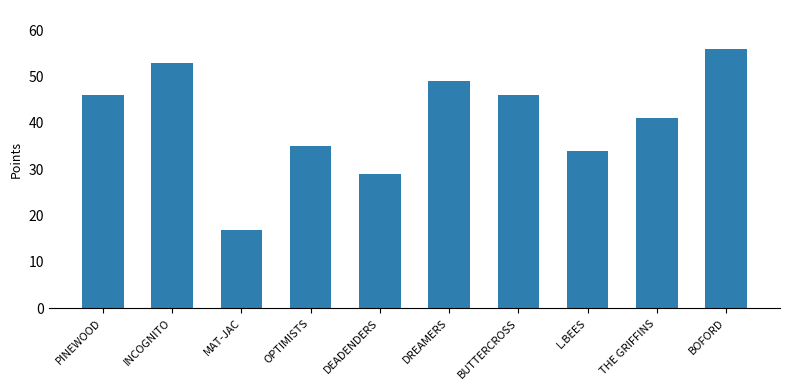

What is the average value?

41